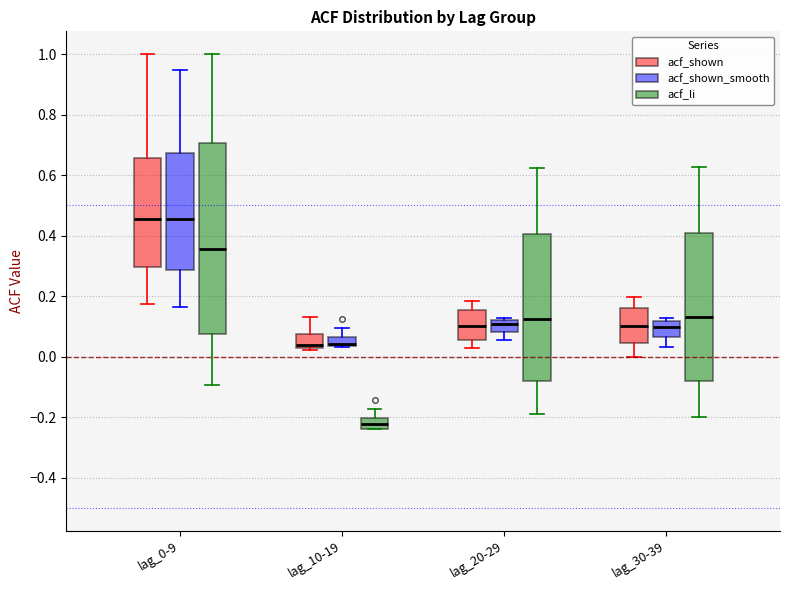

Where is the upper edge of the box for lag_0-9 (acf_li) on the y-axis? The values are not printed on the chart, so give them approximately, as read against the axis.

0.70